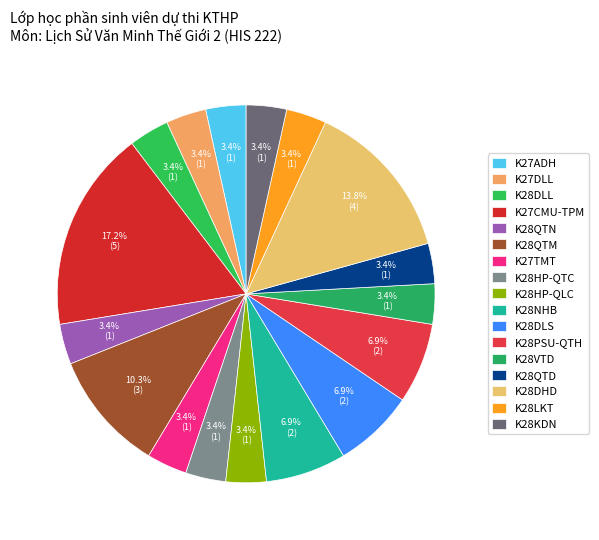

Is there any slice that represents more than half of the pie?

No